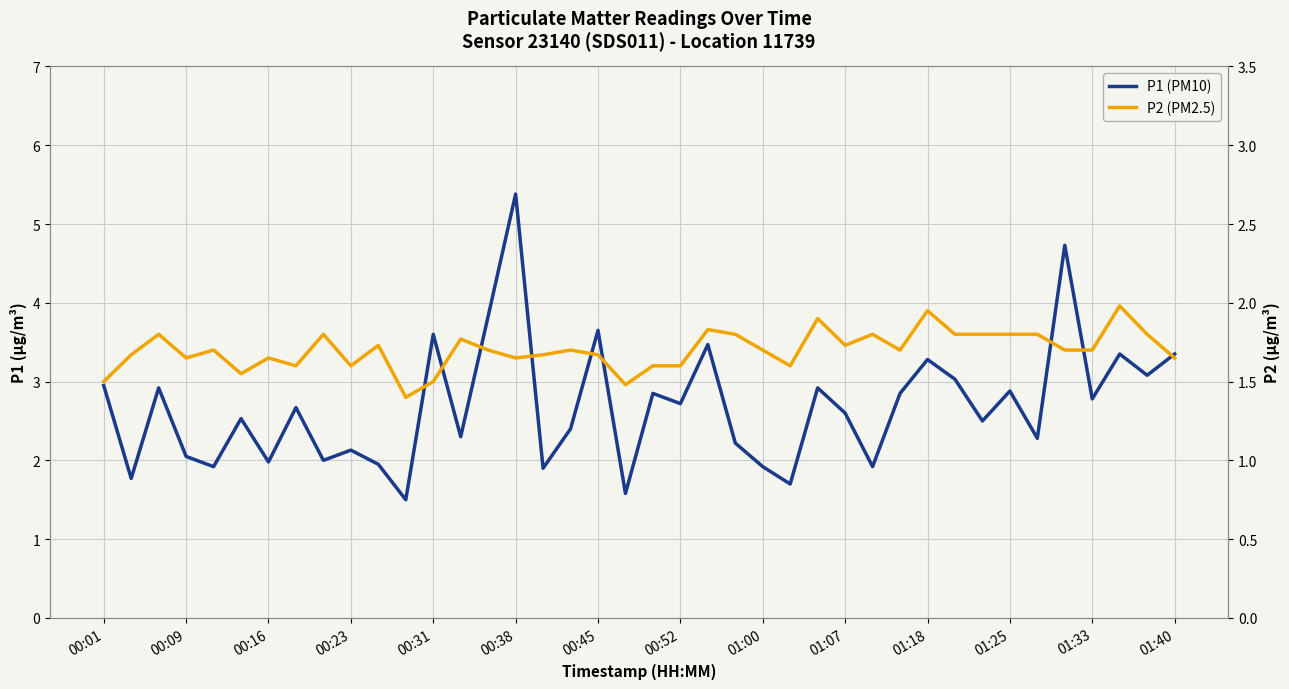

True or false: P2 (PM2.5) and P1 (PM10) cross at least once.

False